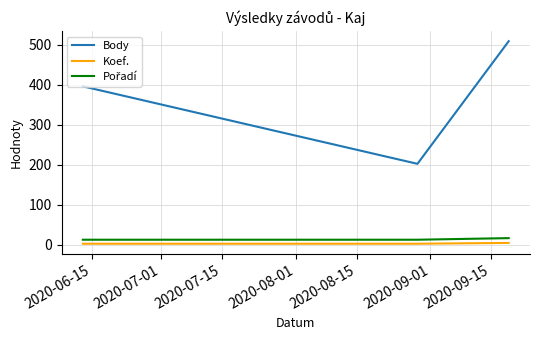

Which series has the largest range (max minus min)?

Body